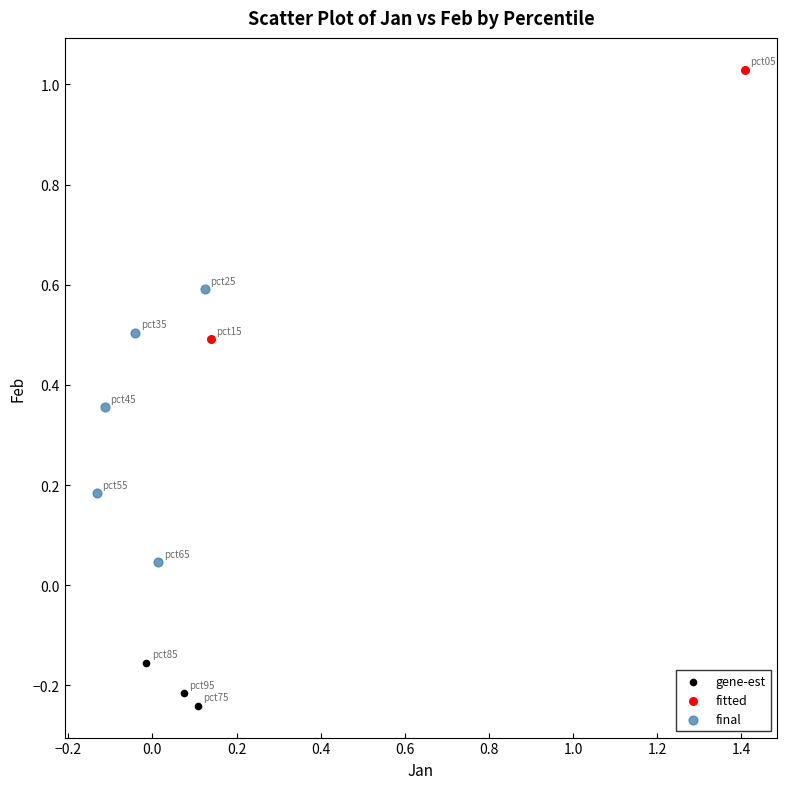

Which series contains the lowest Y value?

gene-est